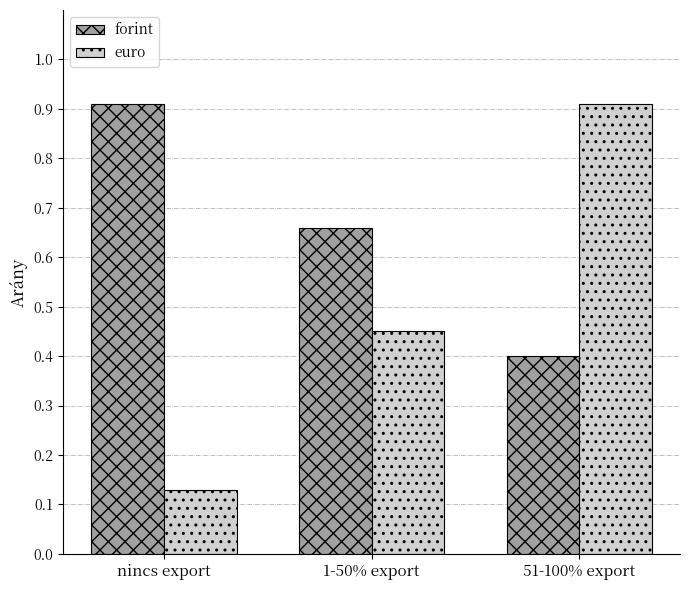

Where is euro nearest to the value 0?

nincs export